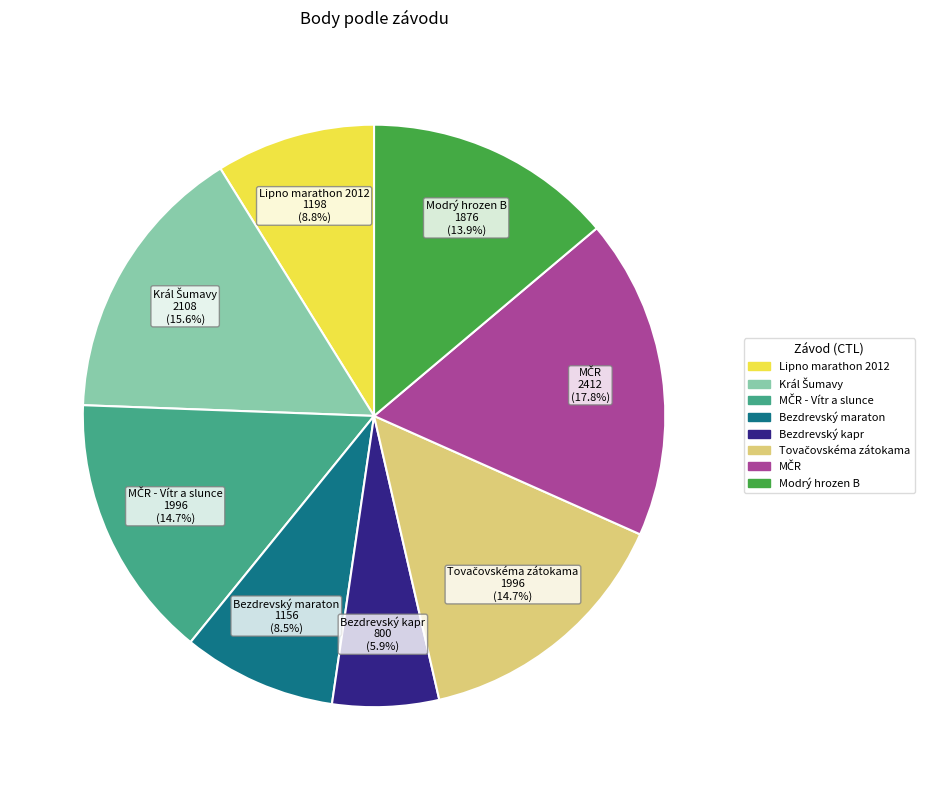

Is there any slice that represents more than half of the pie?

No